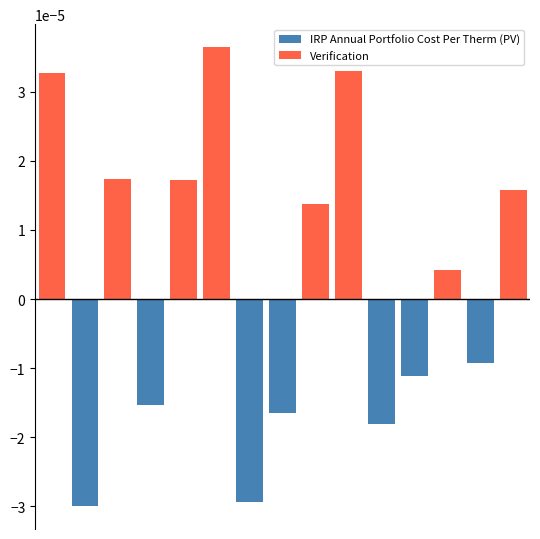

Which series has the largest total across all categories?

Verification